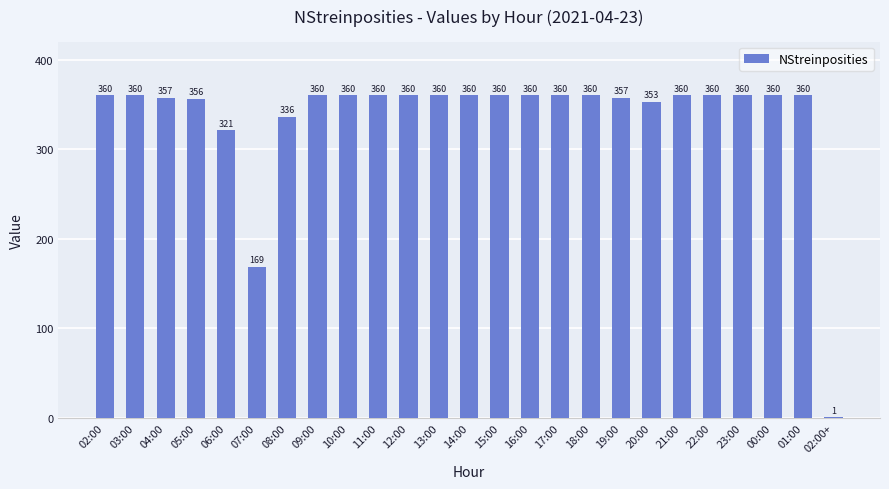

What is the sum of the values at 11:00 and 05:00?

716